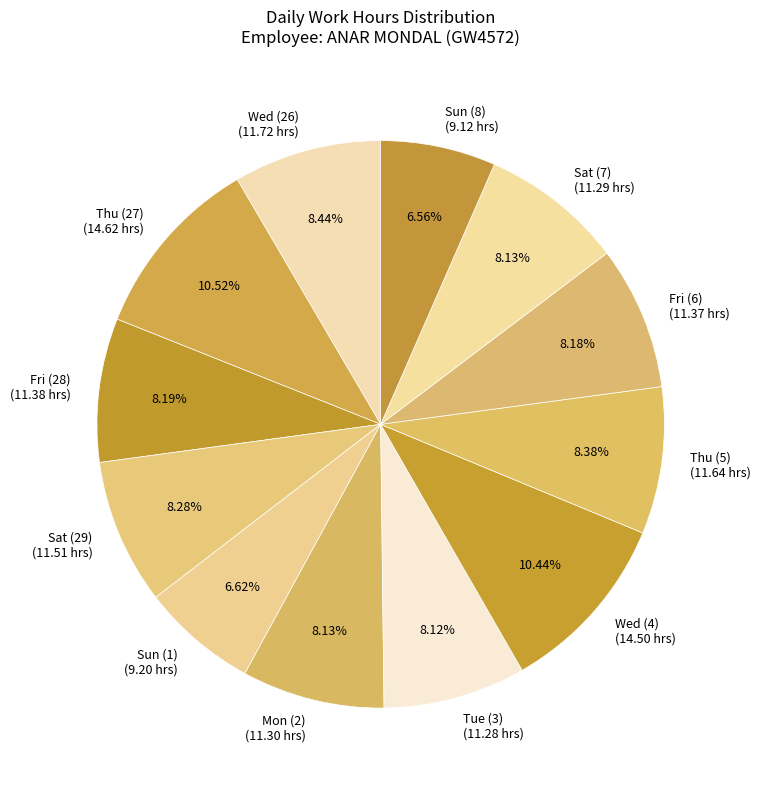

Is Thu (5) the majority of the pie?

No